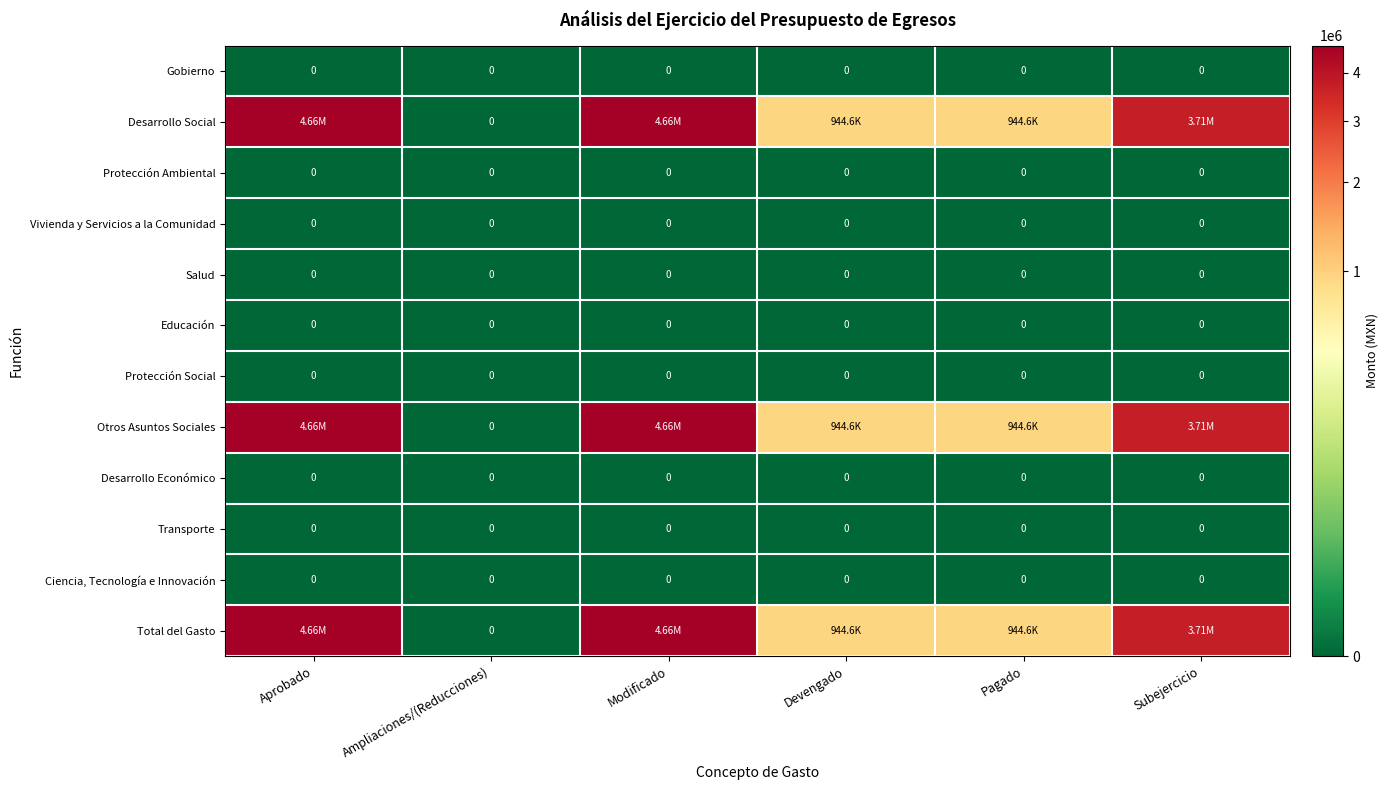

Rank the series at Ampliaciones/(Reducciones) from highest to lowest value.

Gobierno, Desarrollo Social, Protección Ambiental, Vivienda y Servicios a la Comunidad, Salud, Educación, Protección Social, Otros Asuntos Sociales, Desarrollo Económico, Transporte, Ciencia, Tecnología e Innovación, Total del Gasto